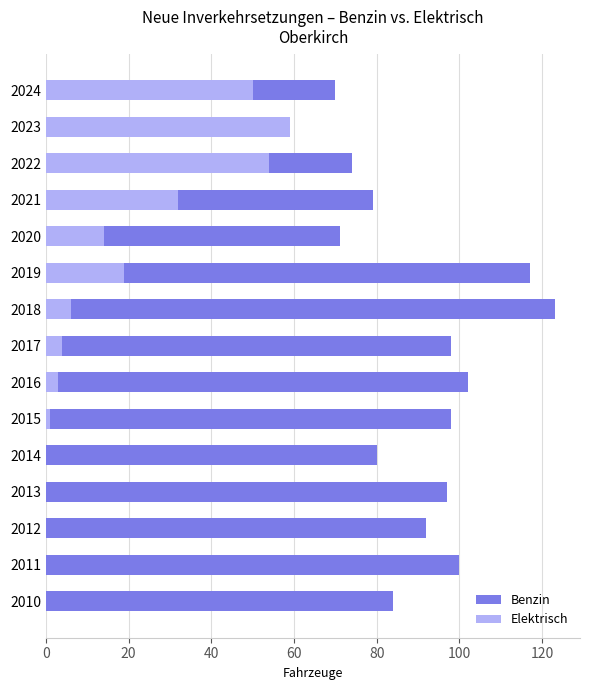

What are all the series names shown in the legend?

Benzin, Elektrisch